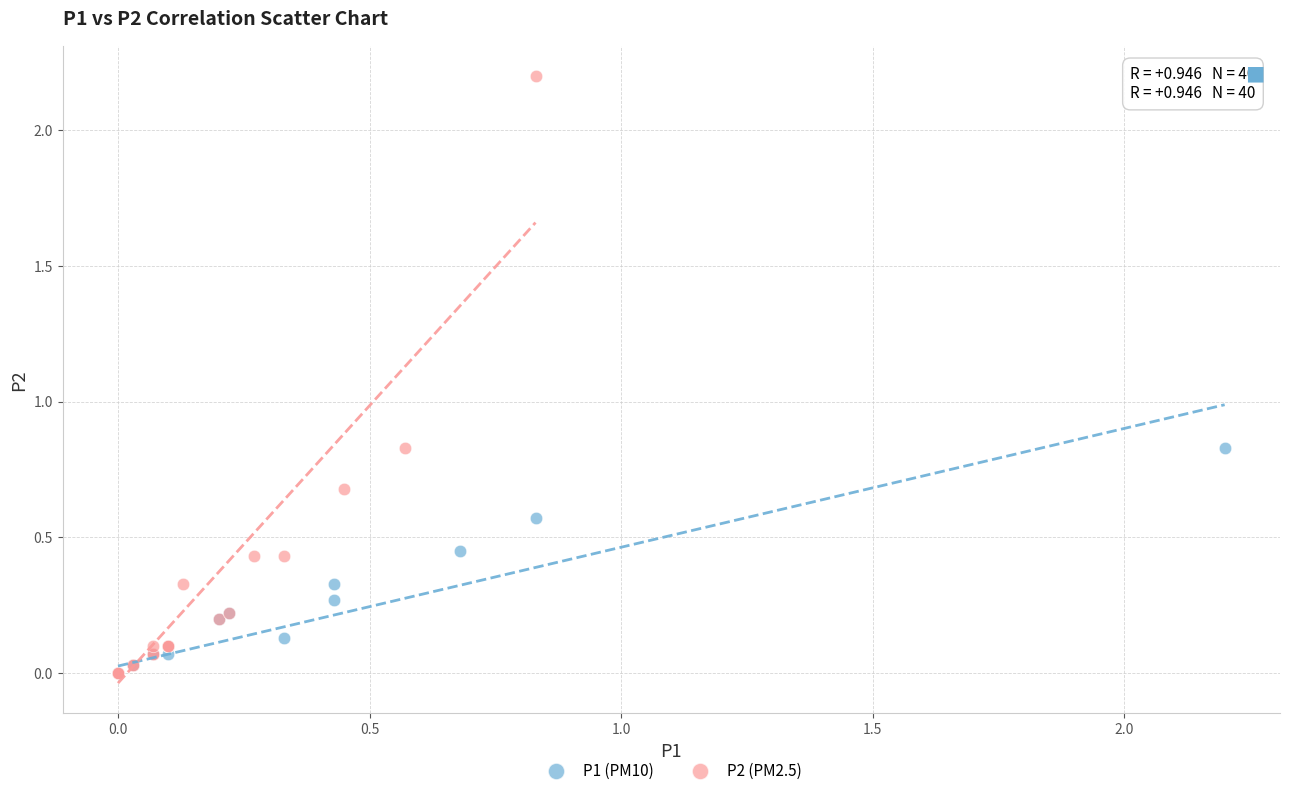

Which series contains the highest Y value?

P2 (PM2.5)